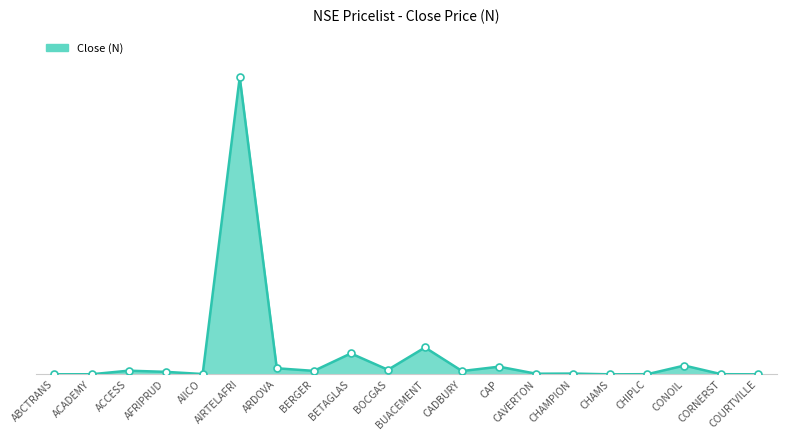

Which has a higher value, CONOIL or CAVERTON?

CONOIL